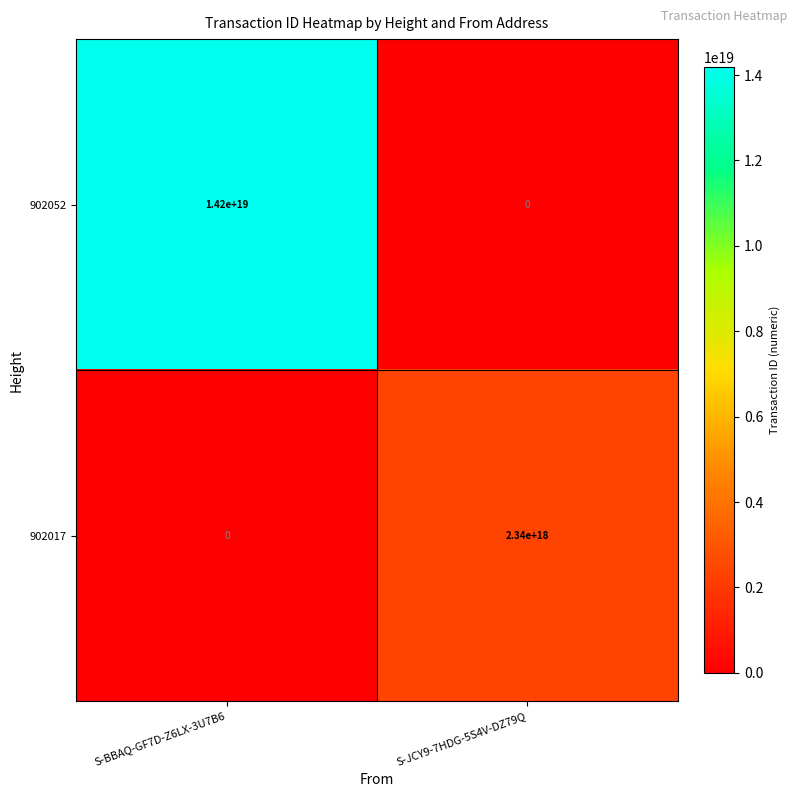

How many series are shown in this chart?

2